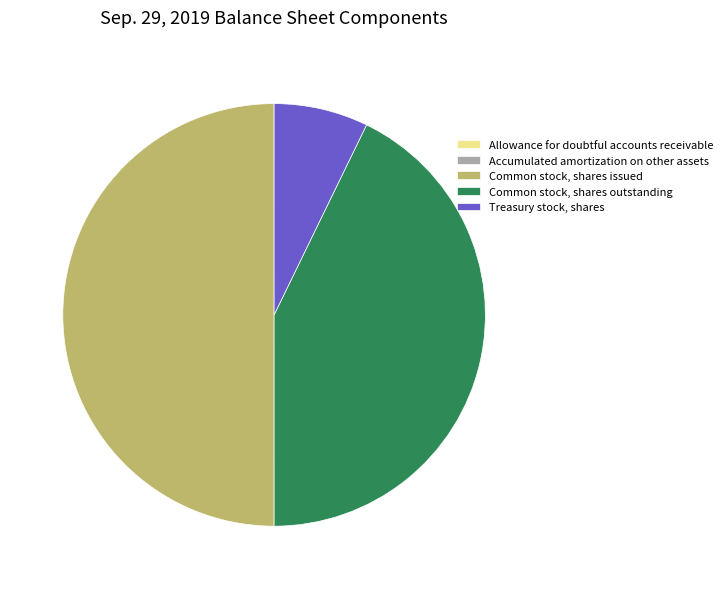

Does Treasury stock, shares account for over 50% of the chart?

No